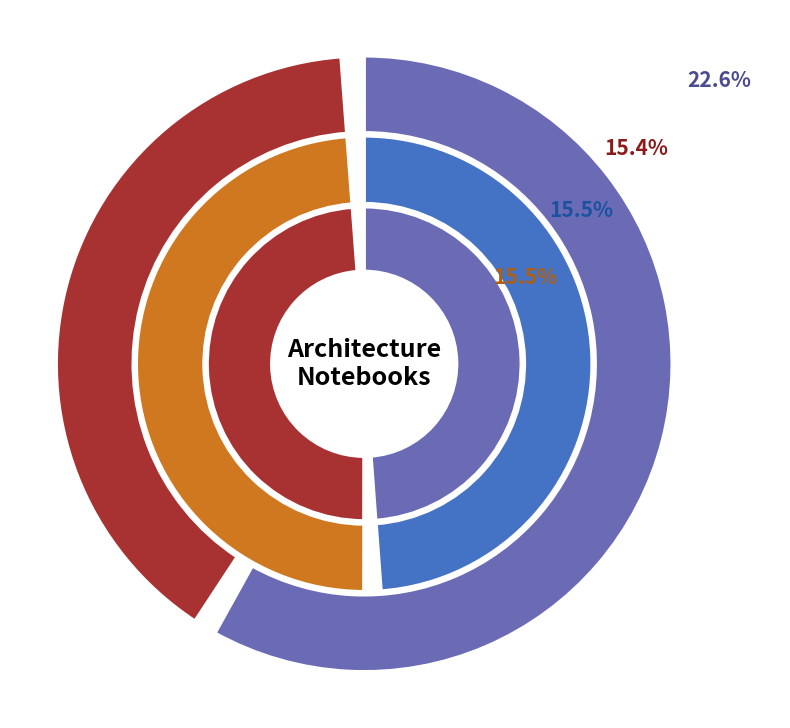

What percentage is the Architecture notebook 5 (Garconiere) slice, to the nearest percent?

16%